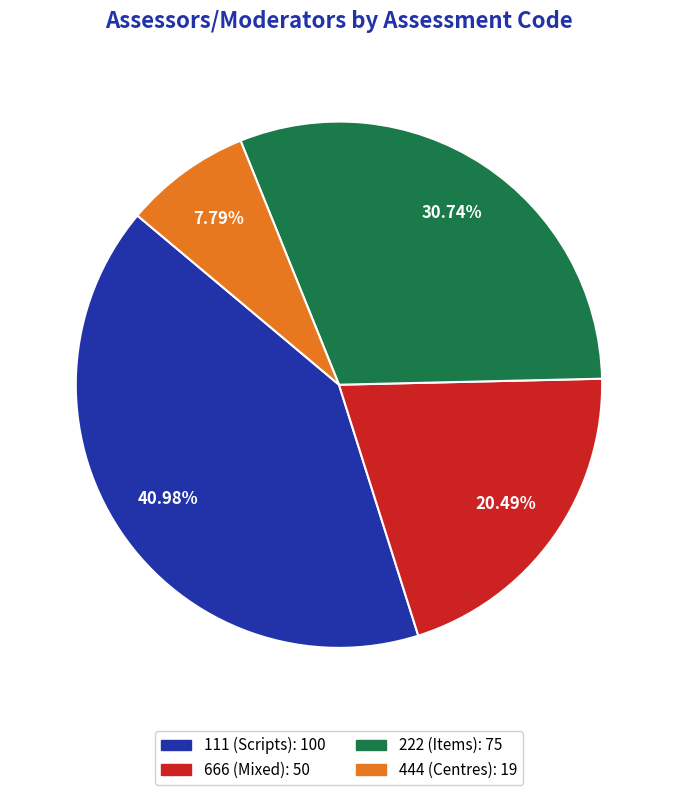

To the nearest percent, what is the average slice percentage?

25%